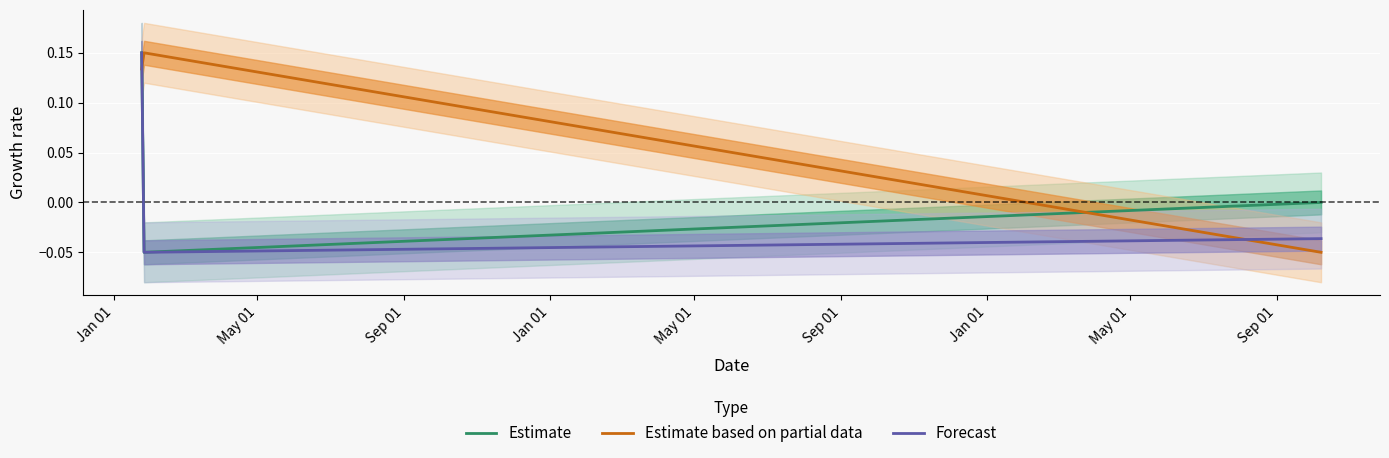

What is the spread (max minus min) of values at May 01?

0.2